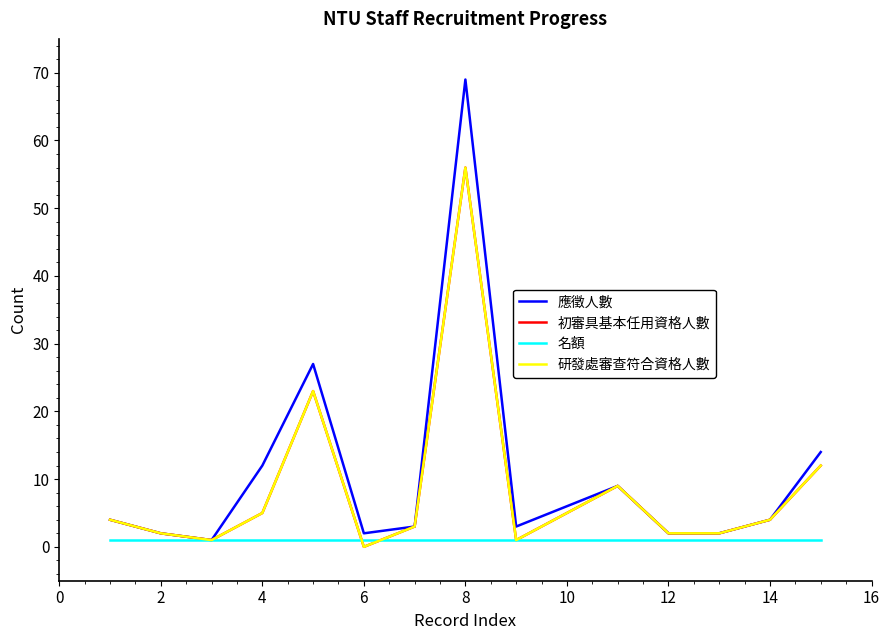

Is this an area chart (filled region under the line)?

No